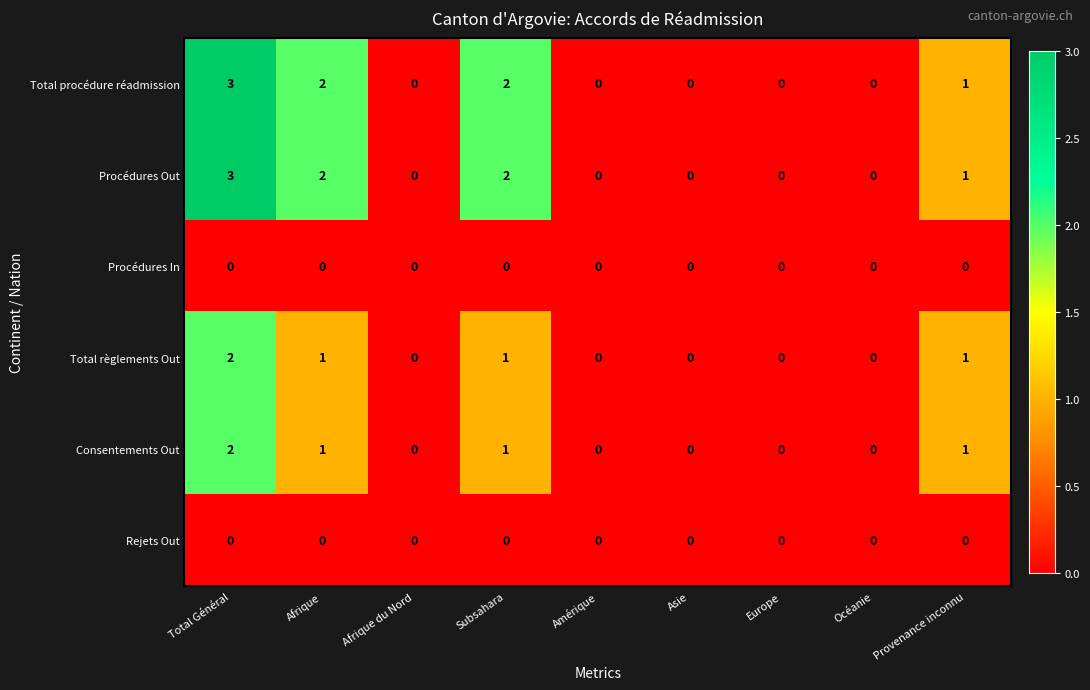

What is the difference between the highest and lowest values at Total Général?

3